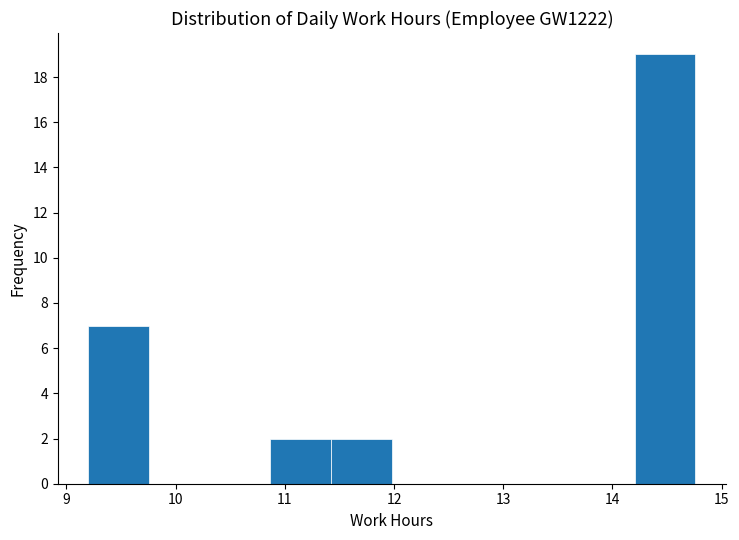

What is the height of the bar covering 10.9 to 11.4 on the x-axis? Neither the bar edges nor the heights are printed on the chart, so give them approximately, as read against the axes.

2